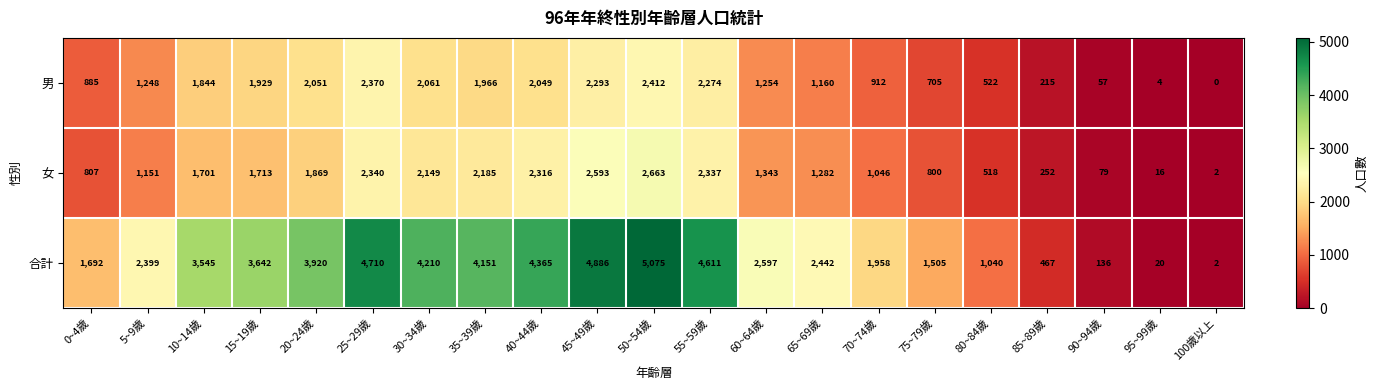

What is the difference between the 合計 values at 20~24歲 and 90~94歲?

3784